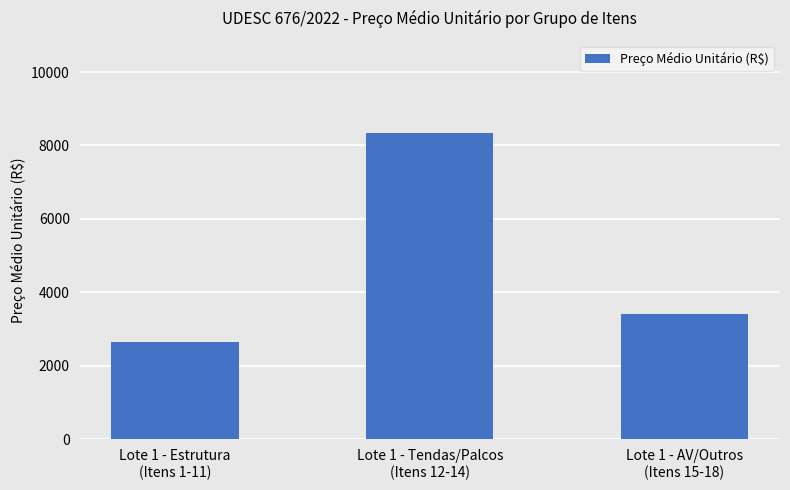

How many data points are less than 3412?

1